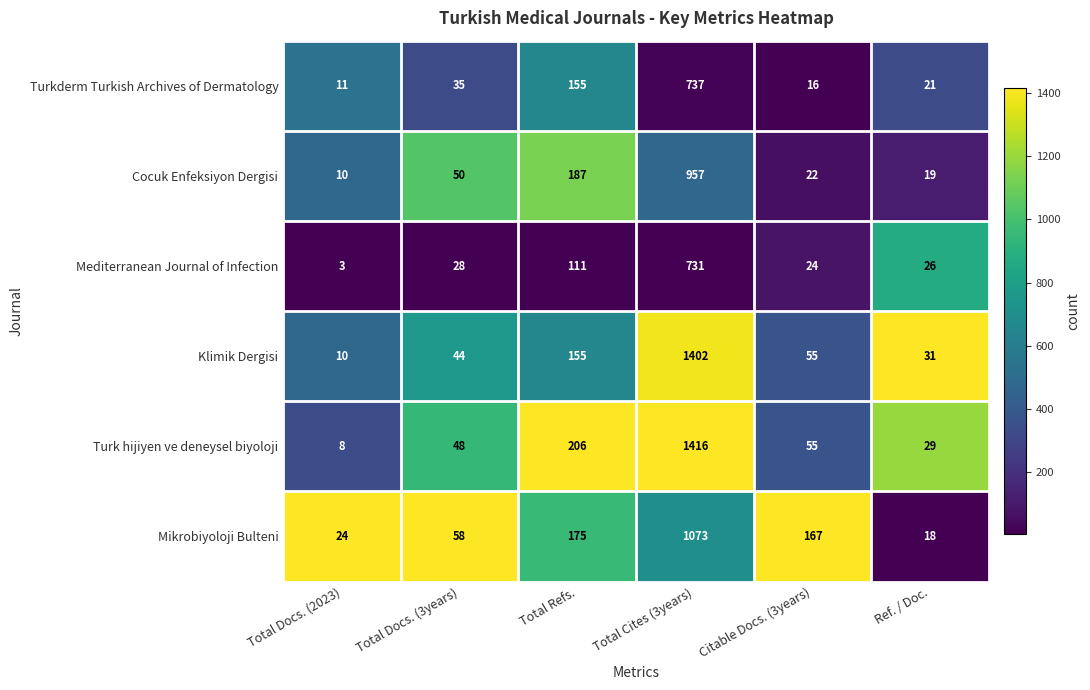

Rank the series at Total Docs. (3years) from highest to lowest value.

Mikrobiyoloji Bulteni, Cocuk Enfeksiyon Dergisi, Turk hijiyen ve deneysel biyoloji, Klimik Dergisi, Turkderm Turkish Archives of Dermatology, Mediterranean Journal of Infection